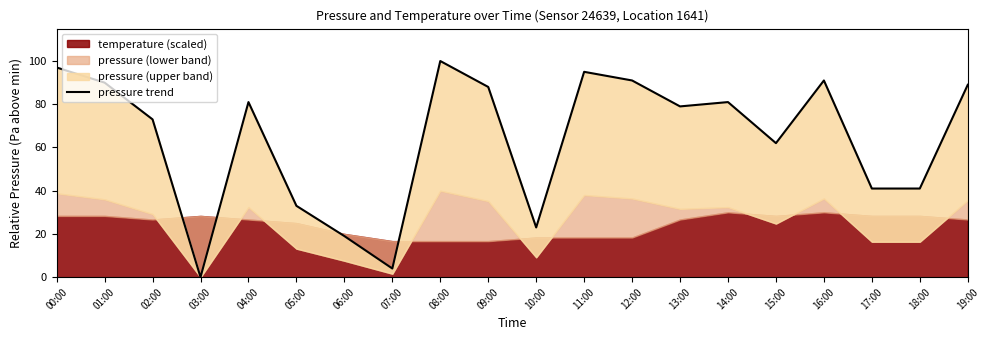

What is the sum of the values at 13:00 and 10:00?

102